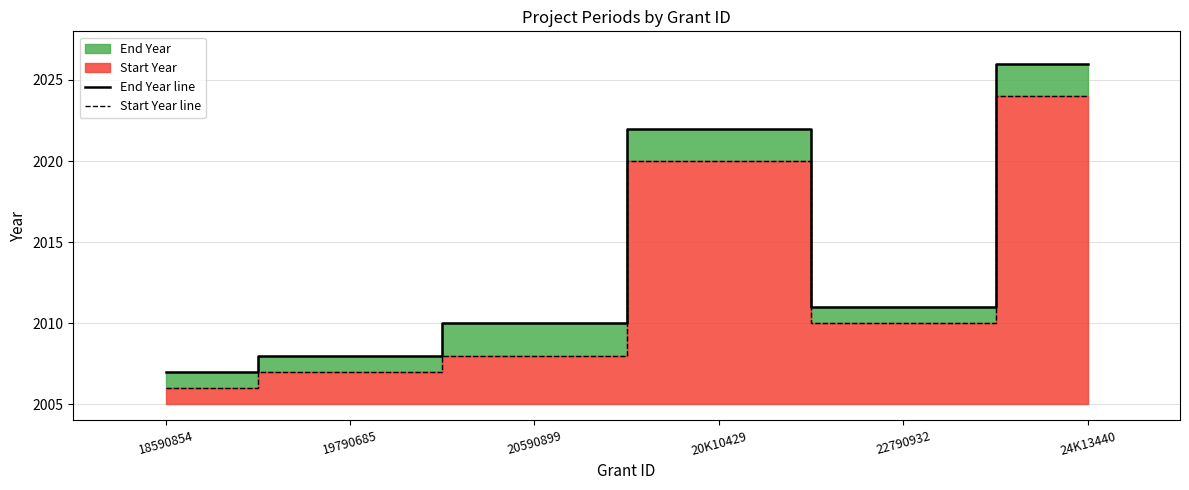

True or false: Start Year line has more than 1 points higher than both neighbors.

False